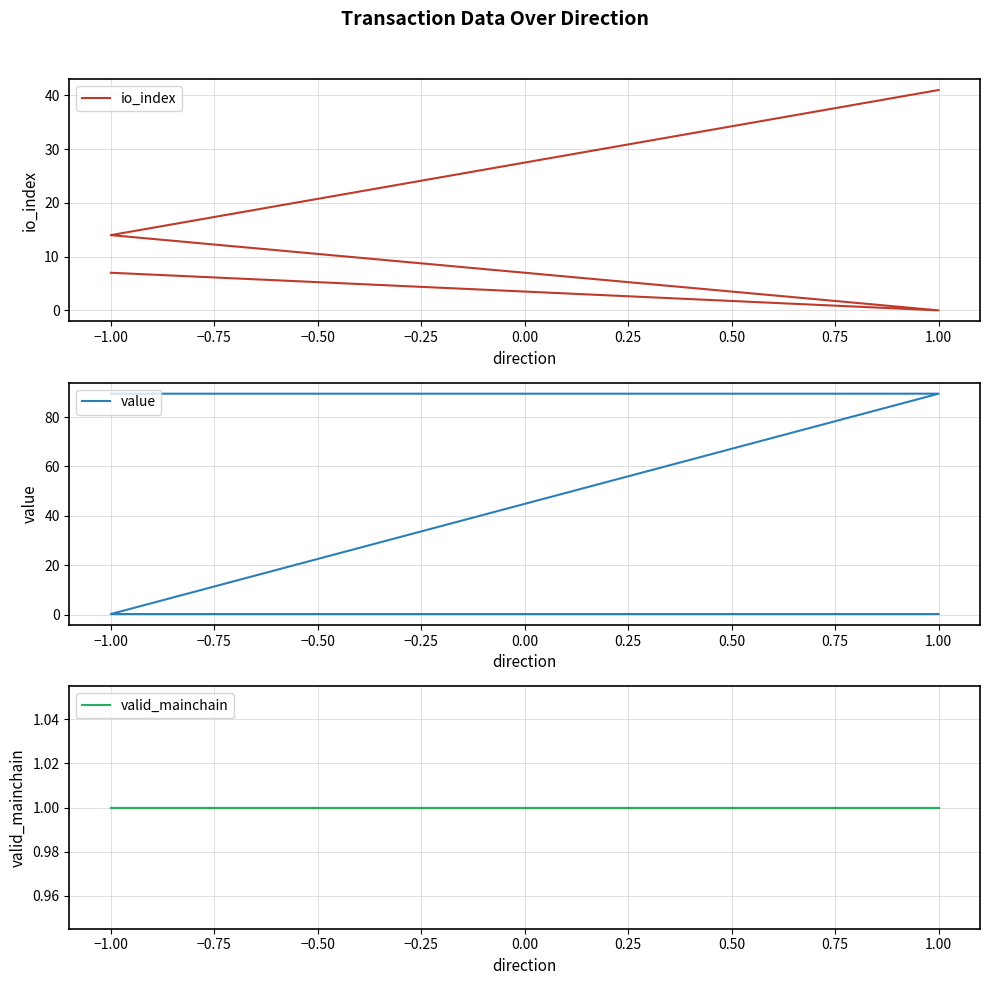

The value of valid_mainchain at 1.00 is 1.0. True or false?

True